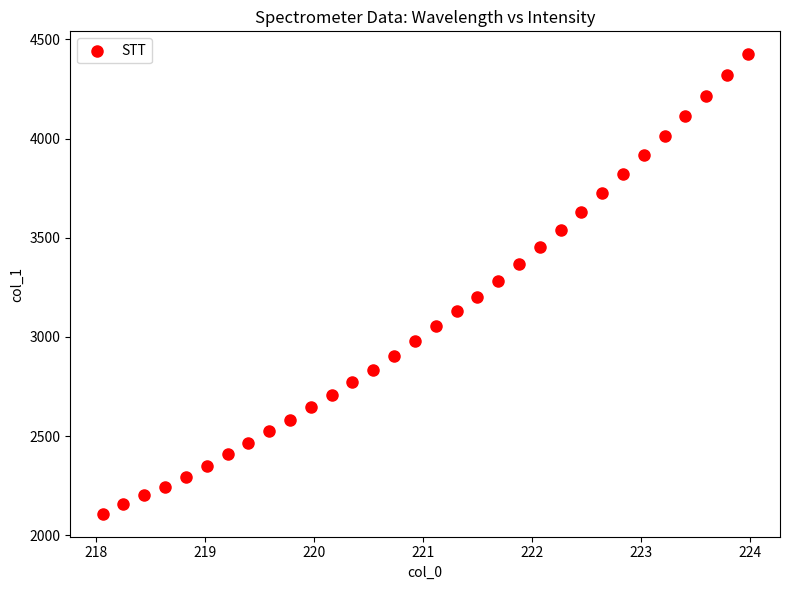

What is the range of Y values (max minus min)?

2315.6